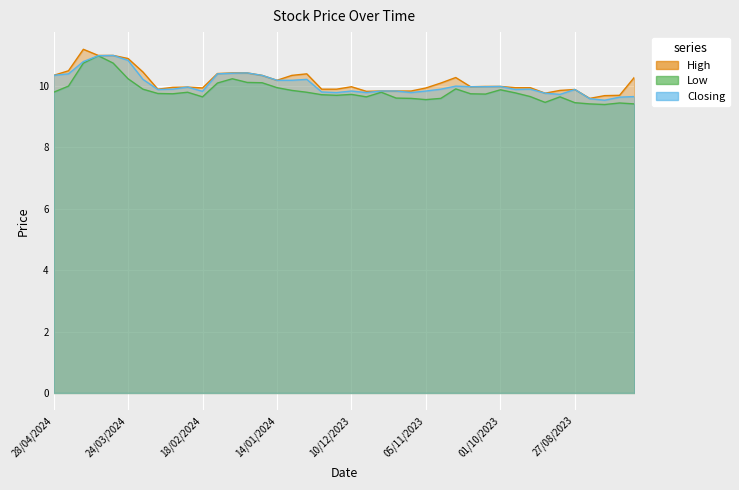

What is the difference between the maximum and minimum values in the Closing series?

1.5